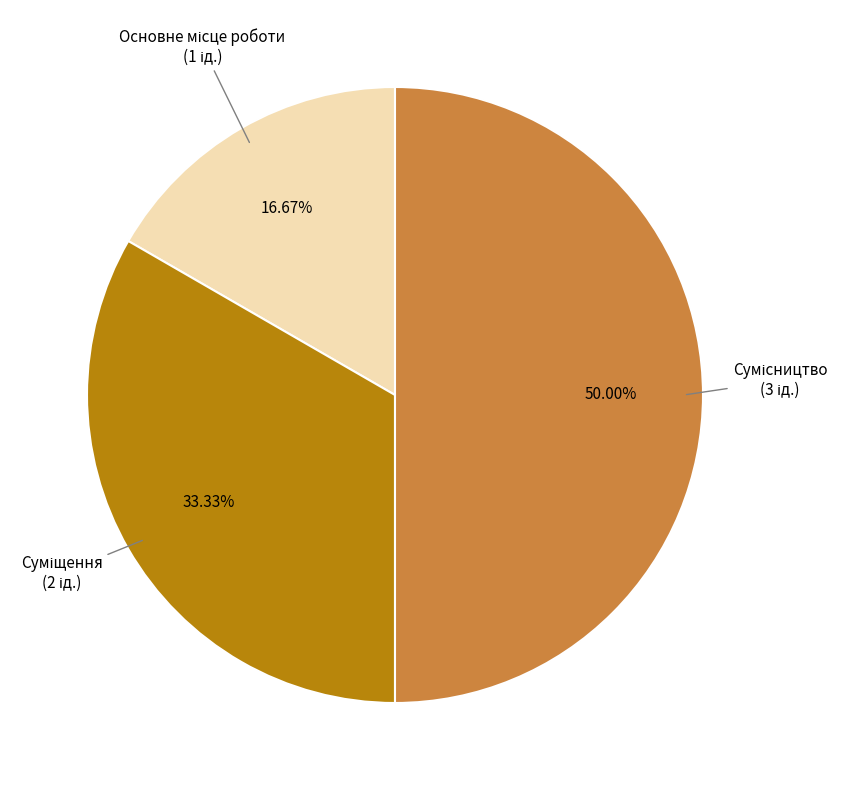

To the nearest percent, what portion does Основне місце роботи represent?

17%